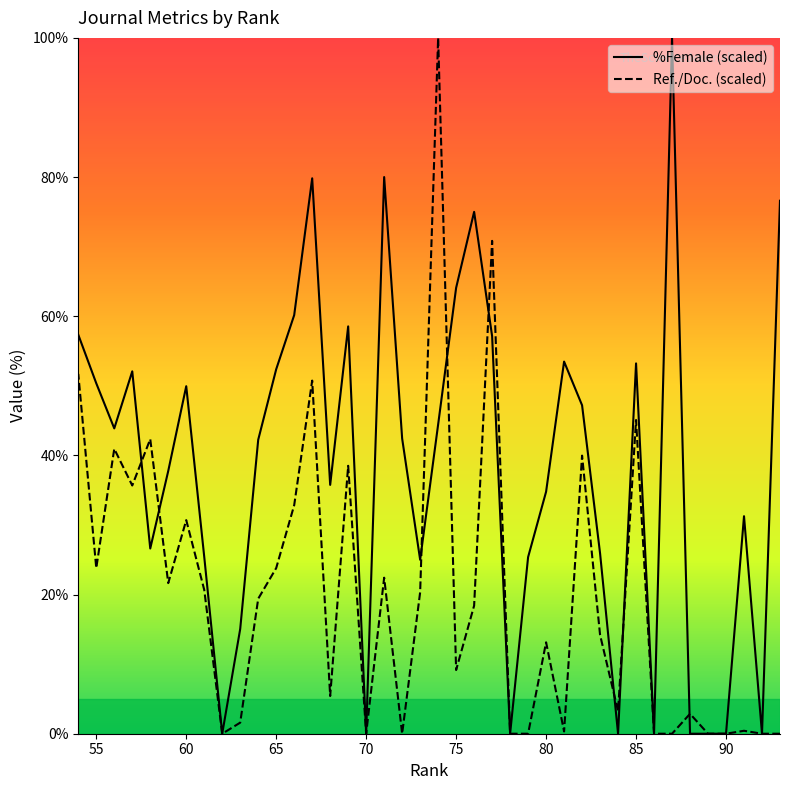

Between 75 and 59, which is larger?

75